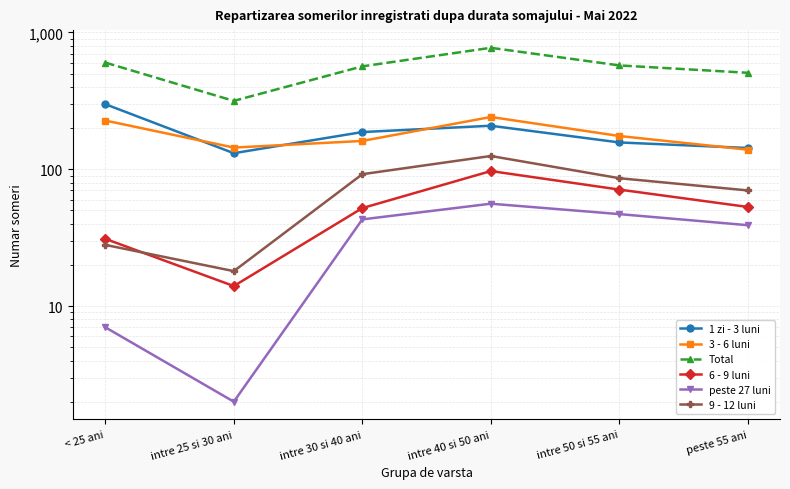

Between intre 30 si 40 ani and intre 25 si 30 ani, which is larger?

intre 30 si 40 ani